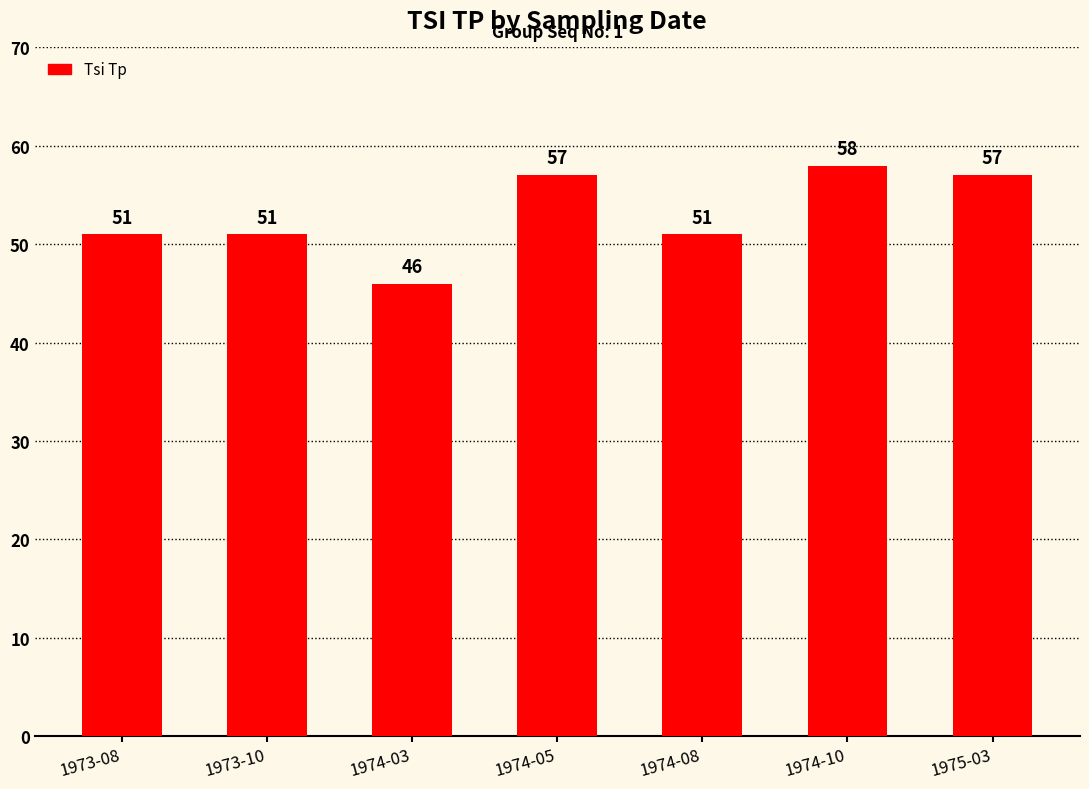

Is it true that the value at 1973-08 is 51?

True